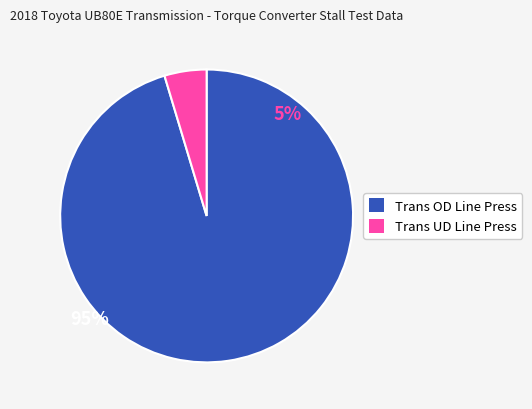

Approximately how many times larger is the value at Trans OD Line Press compared to Trans UD Line Press?

20.5